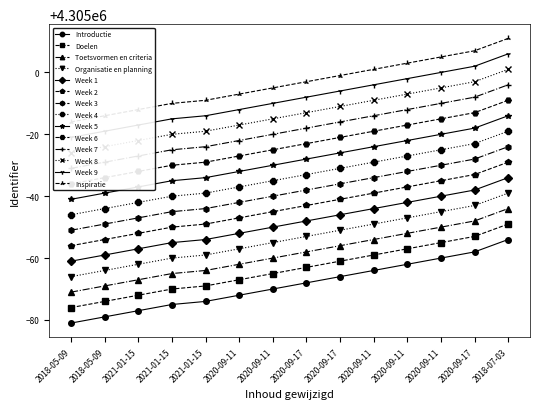

What is the value of the 5th point from the left?

4304923